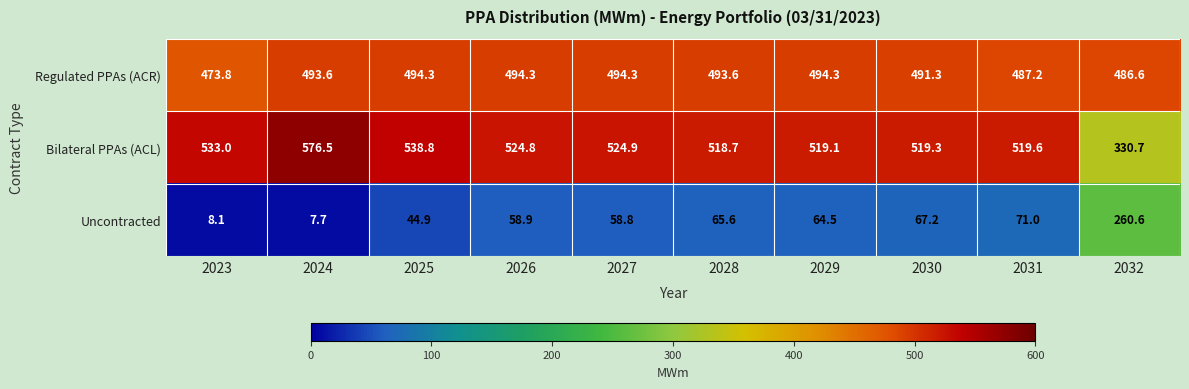

At how many categories does at least one series exceed 568?

1